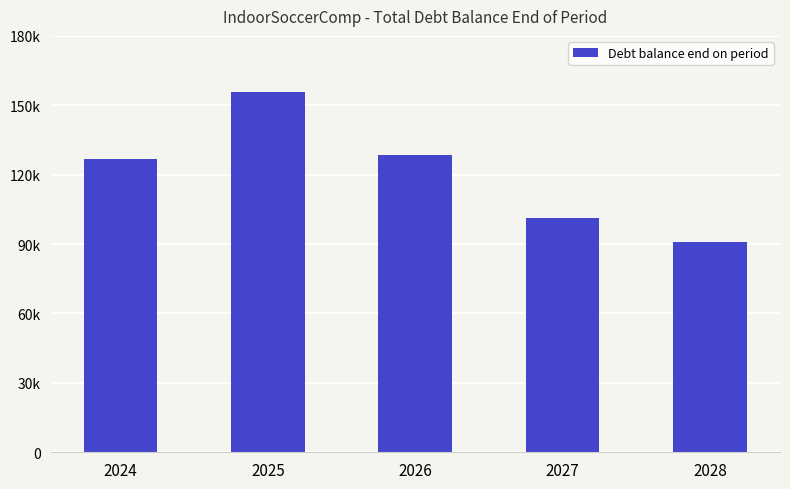

List the labels in order of value, largest first.

2025, 2026, 2024, 2027, 2028